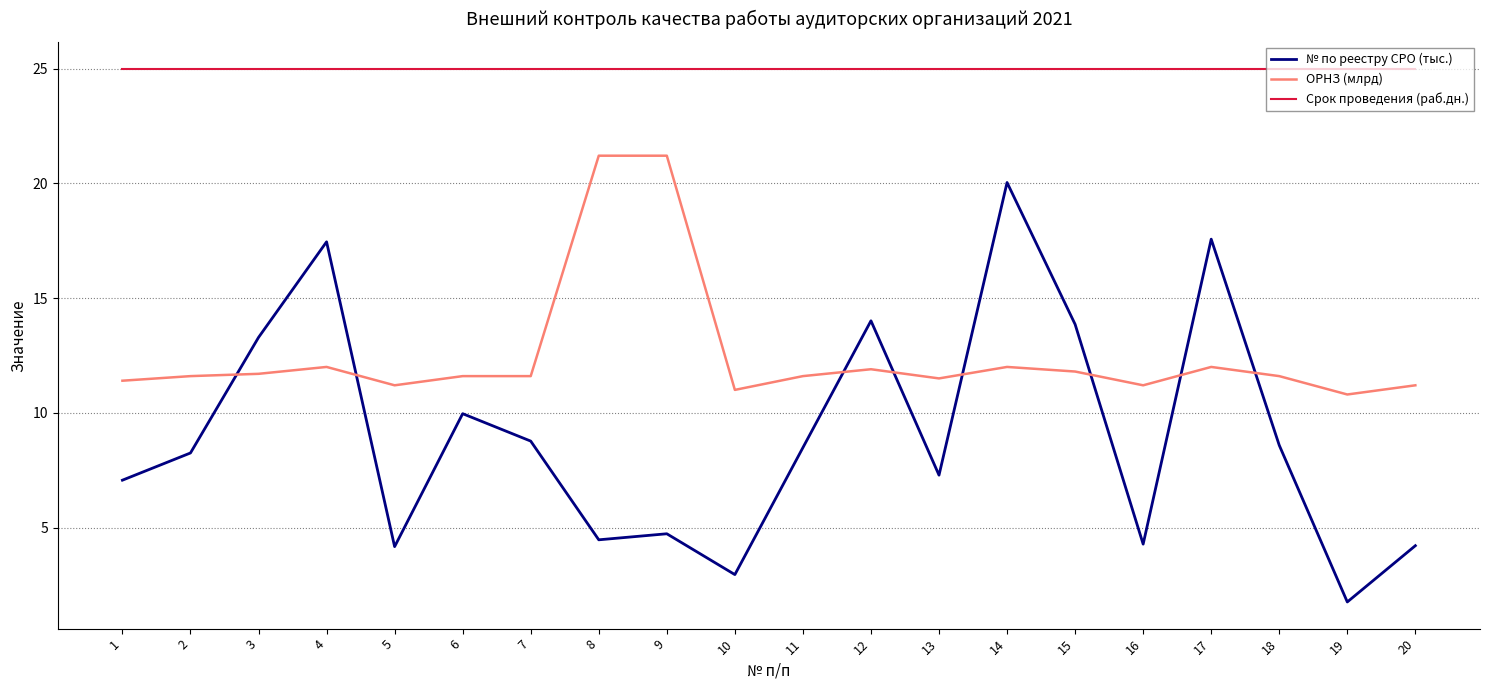

True or false: Срок проведения (раб.дн.) and ОРНЗ (млрд) intersect in this chart.

False